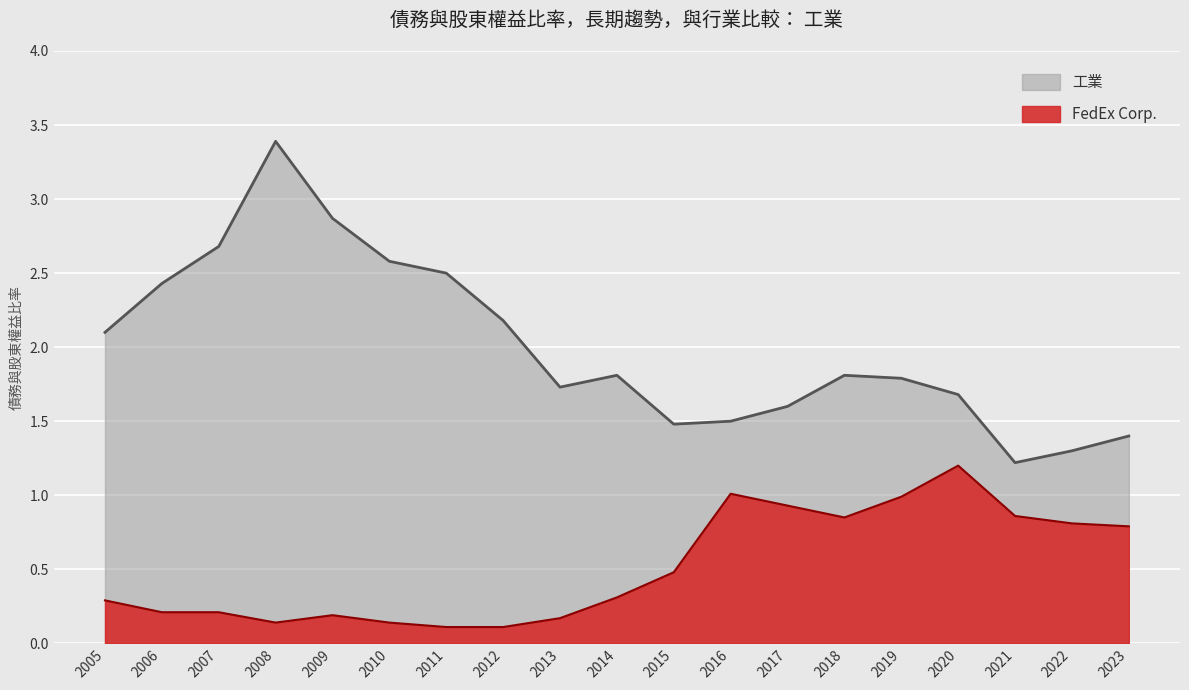

Read the 工業 value at 2008.

3.4